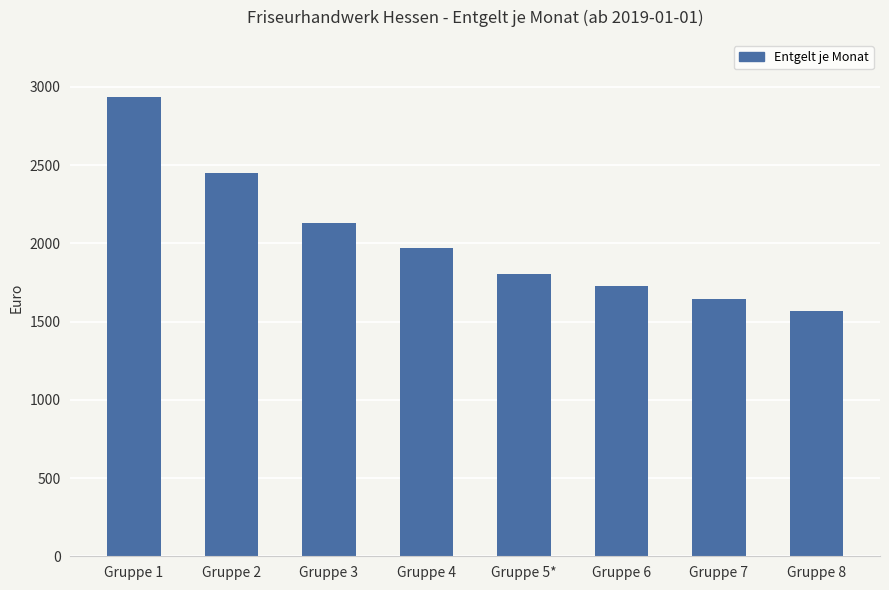

Between Gruppe 3 and Gruppe 8, which is larger?

Gruppe 3